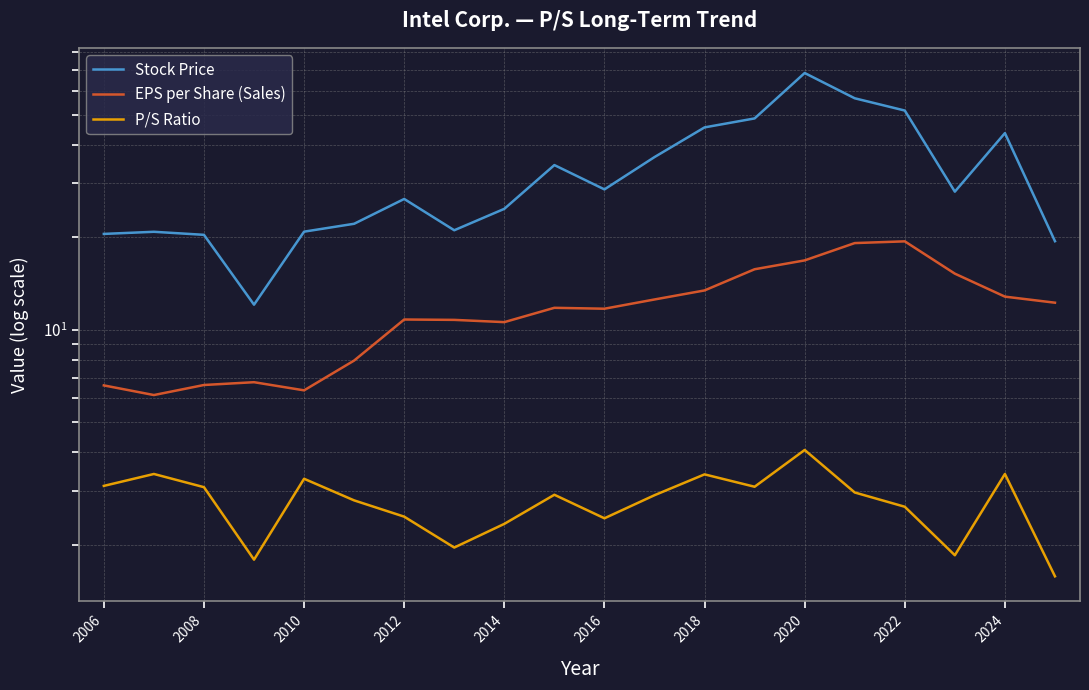

True or false: Stock Price has a value of 28.6 at 2016.

True